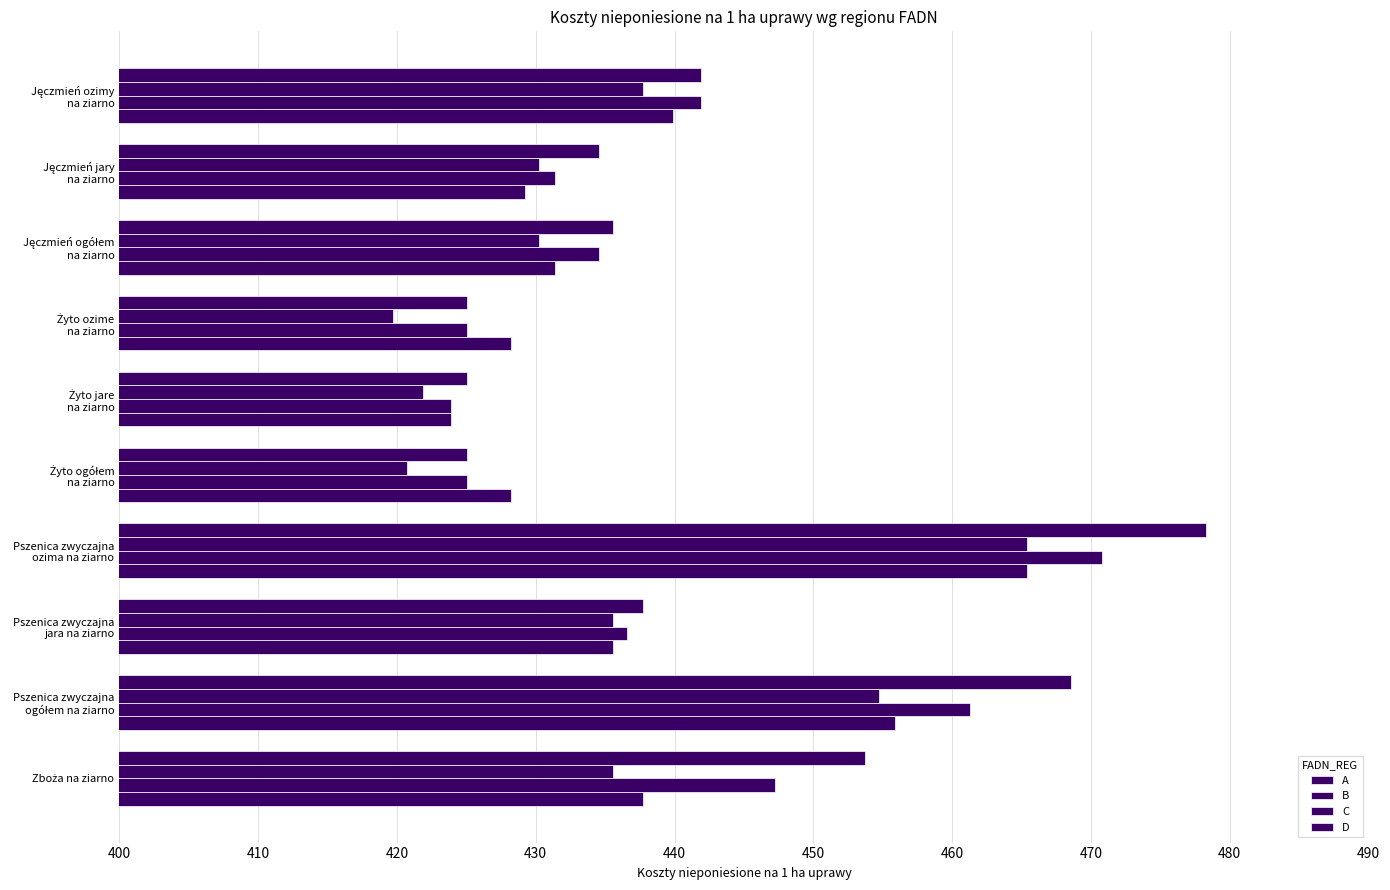

At how many categories does at least one series exceed 455?

2